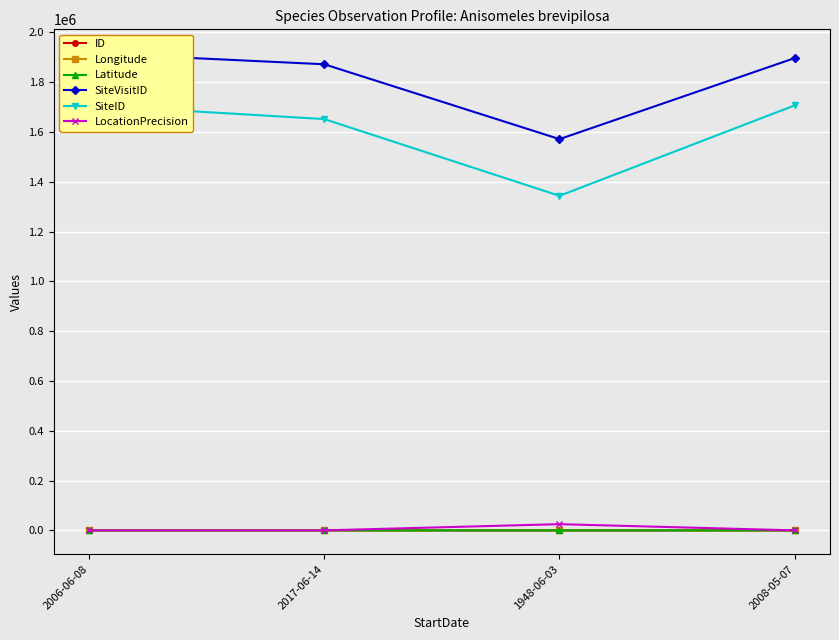

Where is SiteID nearest to the value 1525404?

2017-06-14